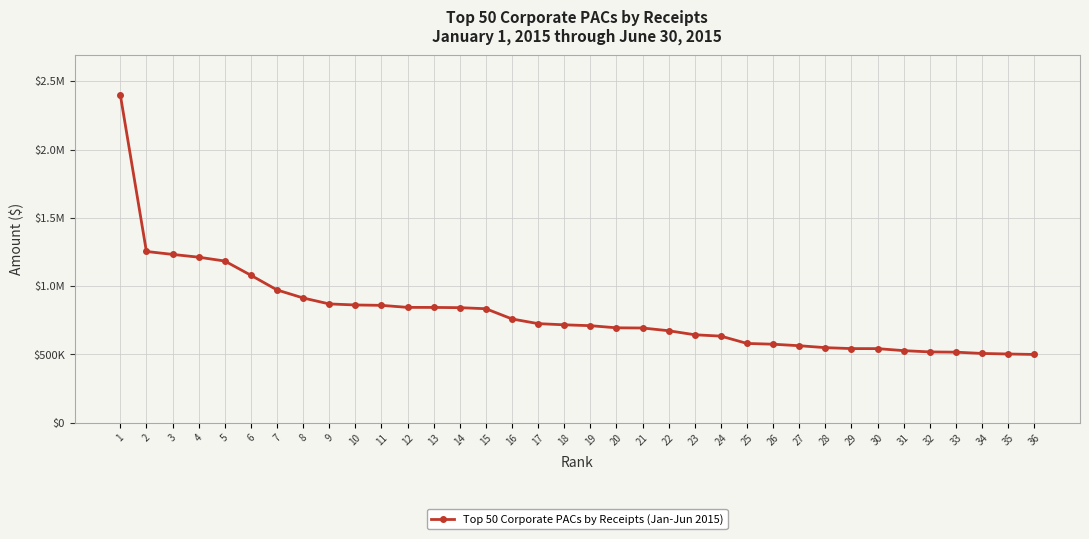

Does the chart have visible grid lines?

Yes